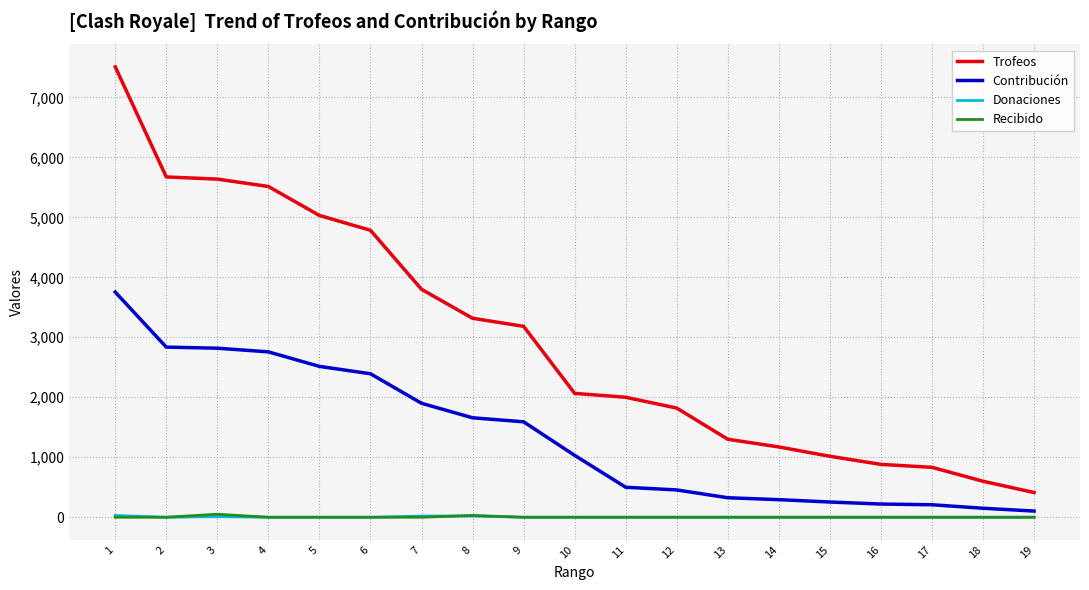

Which series has the largest total across all categories?

Trofeos